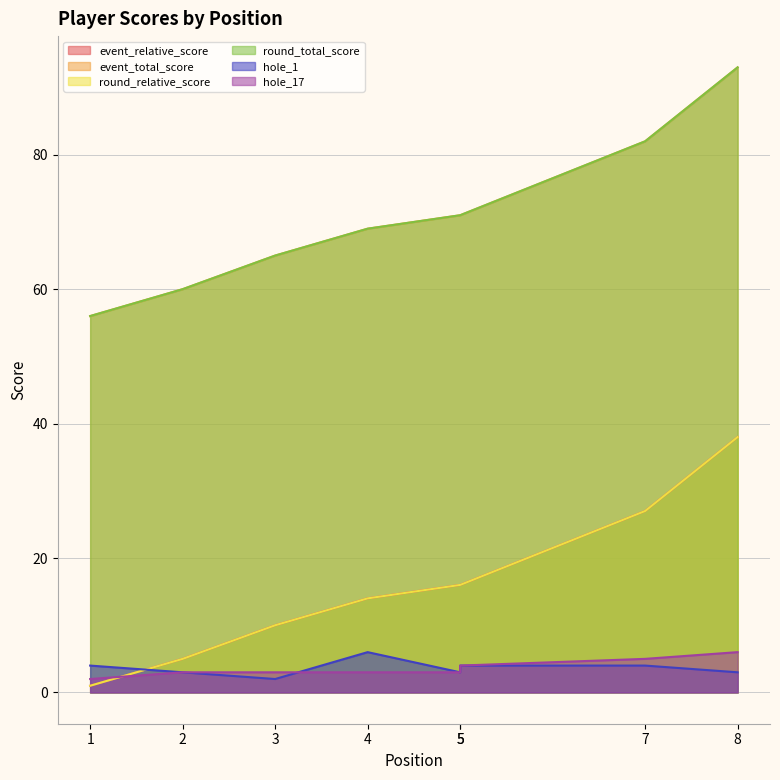

Rank the categories by hole_1 value from lowest to highest.

3, 2, 5, 8, 1, 5, 7, 4